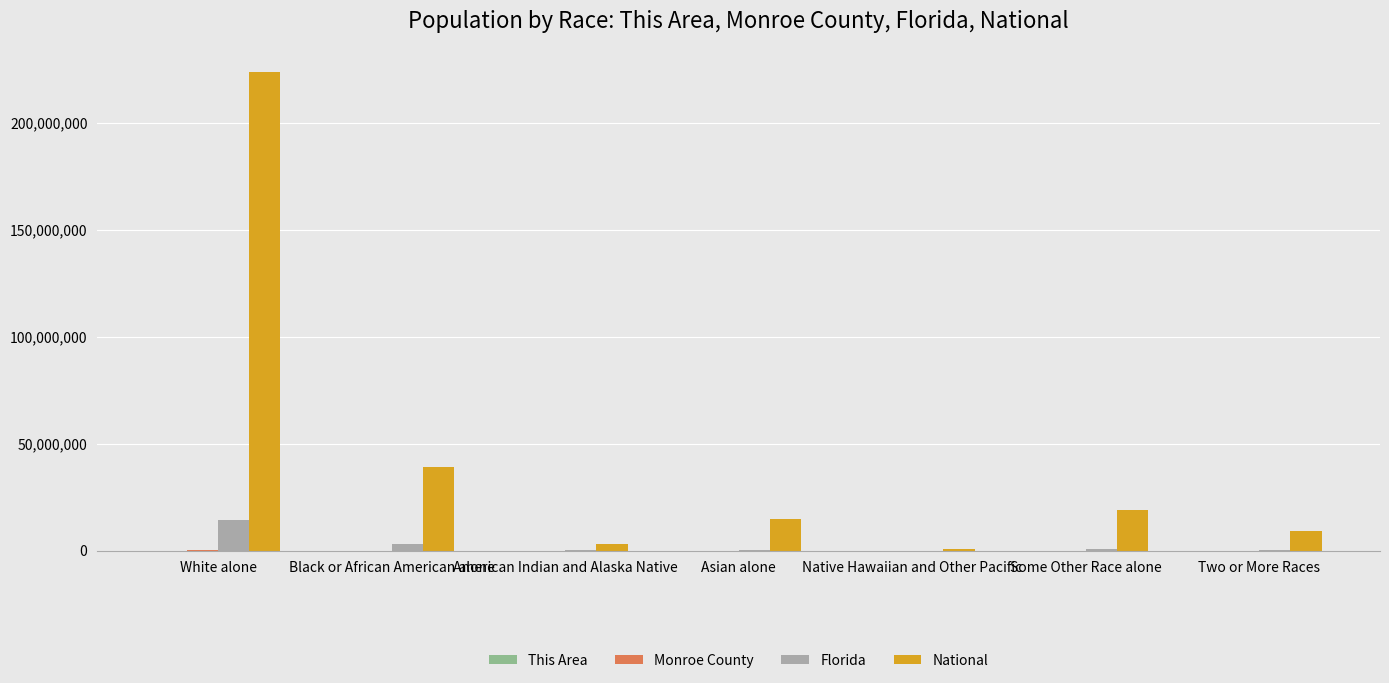

Where is National nearest to the value 112046639?

Black or African American alone